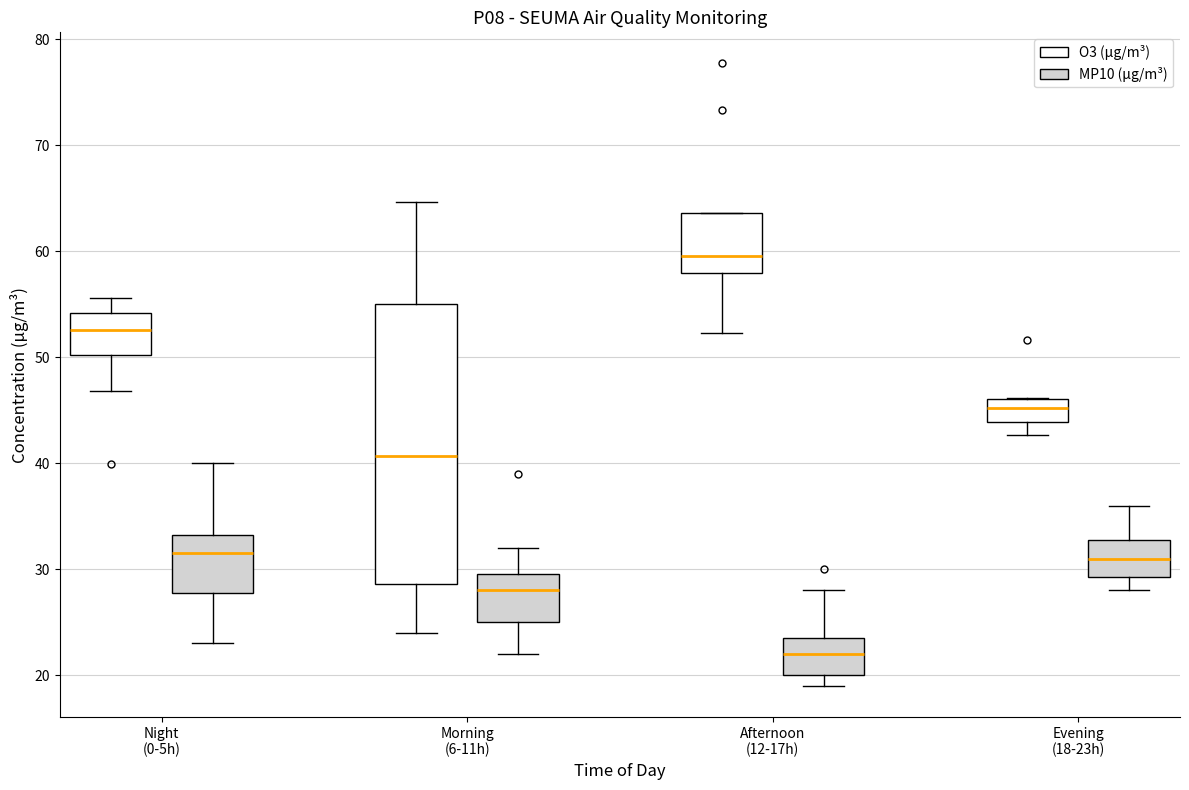

Comparing the boxes themselves (not the whiskers), which one is the tallest?

Morning (6-11h) (O3 (µg/m³))